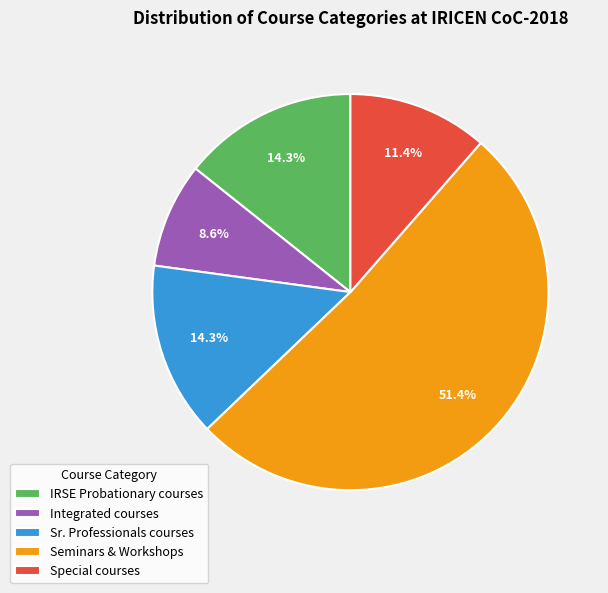

How many segments does this pie chart have?

5